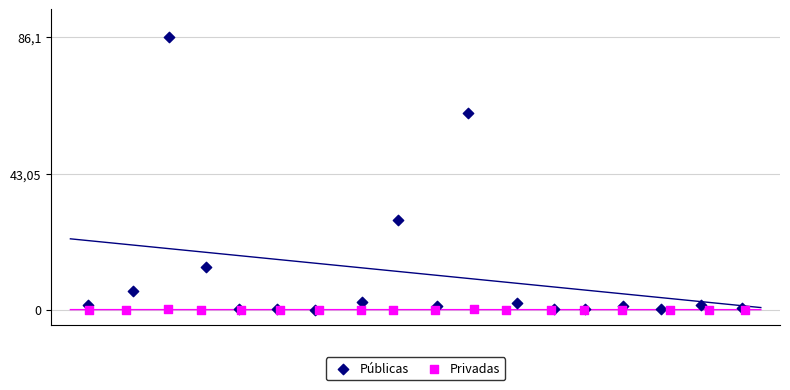

What are all the series names shown in the legend?

Públicas, Privadas